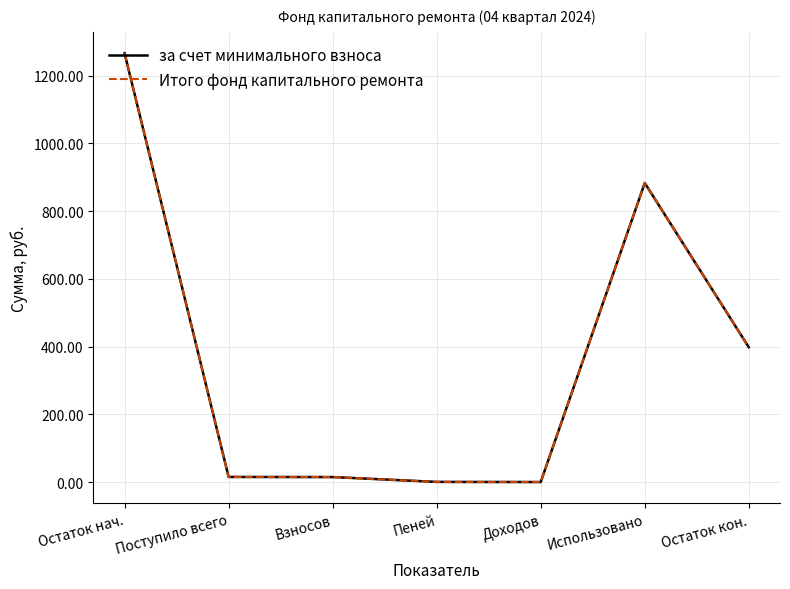

What is the greatest value displayed?

1265.9